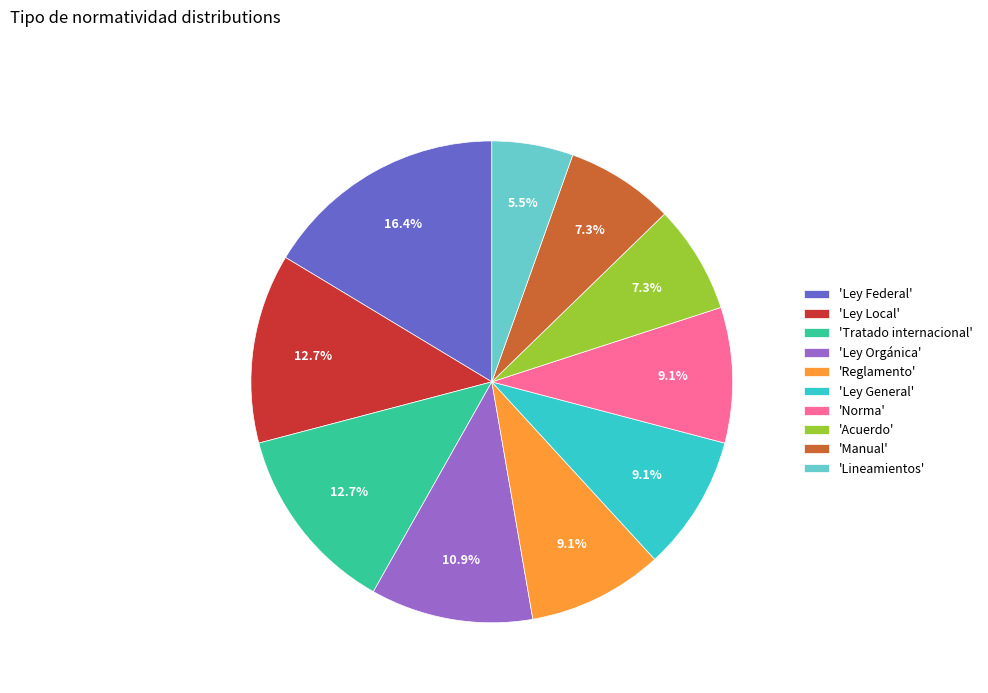

Does 'Ley General' account for over 50% of the chart?

No